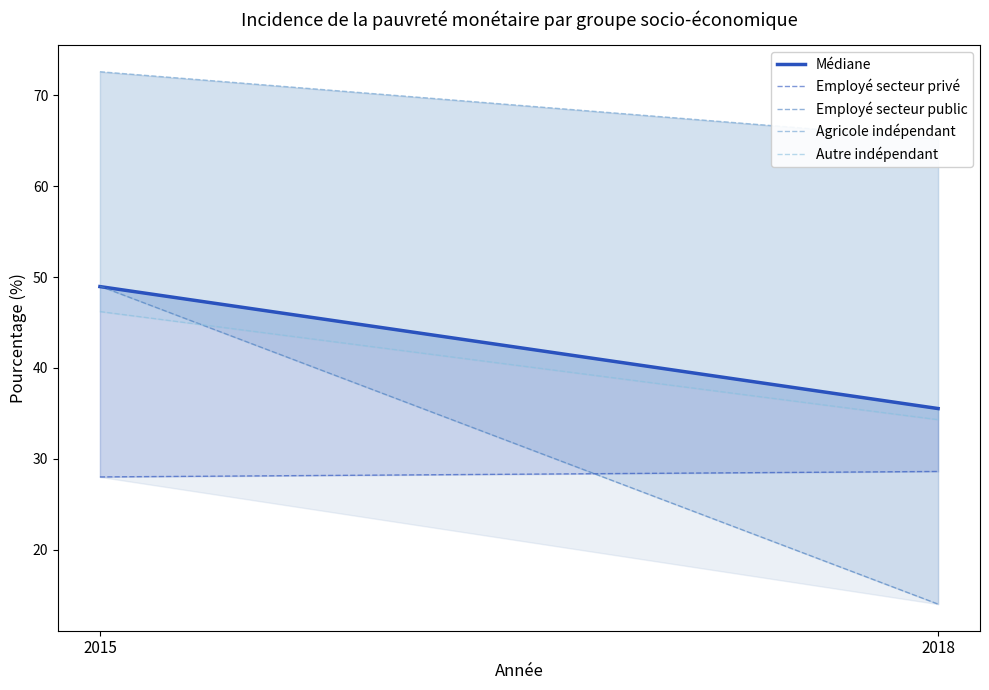

What is the difference between the Agricole indépendant values at 2018 and 2015?

7.4